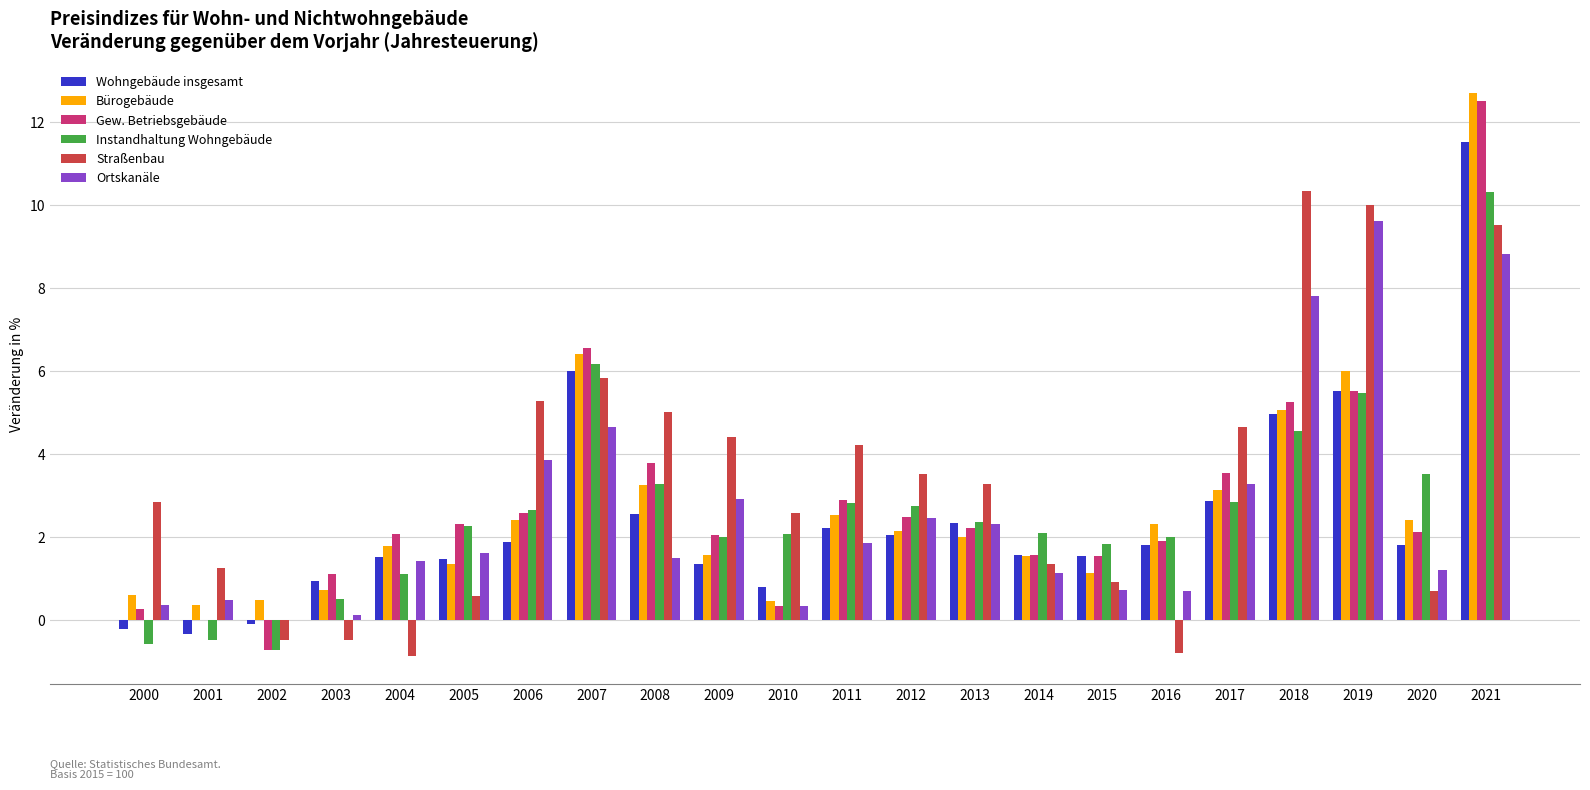

Which series has the largest total across all categories?

Straßenbau